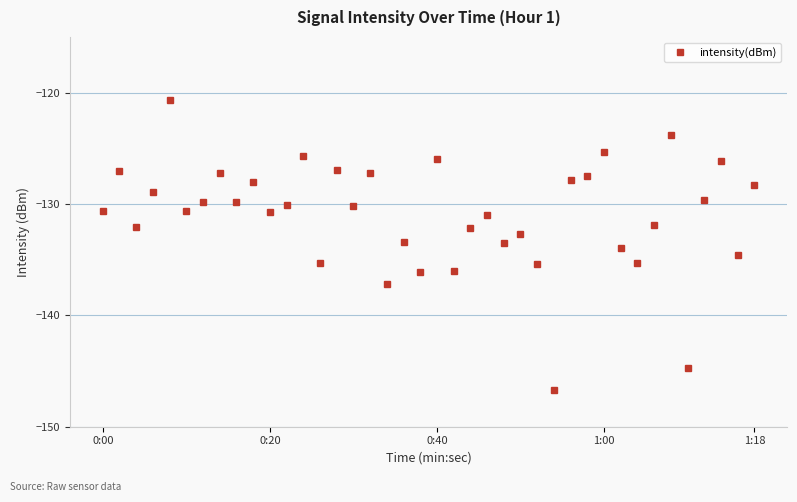

What is the average value?

-131.0